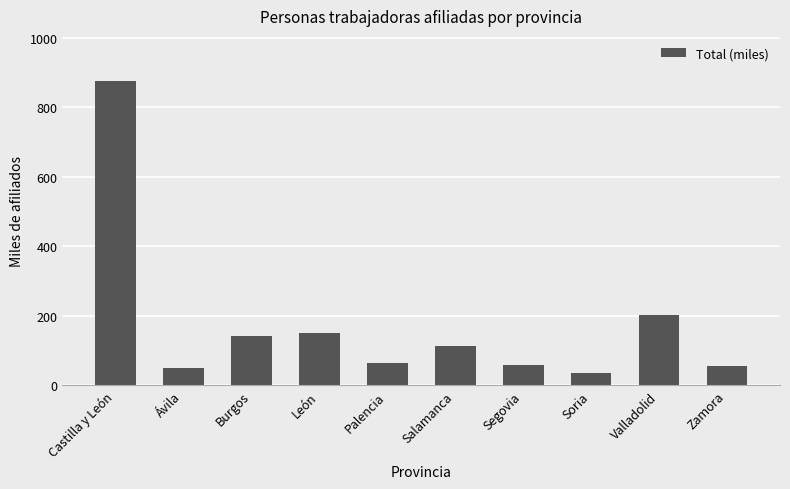

What is the sum of all values?

1747.5